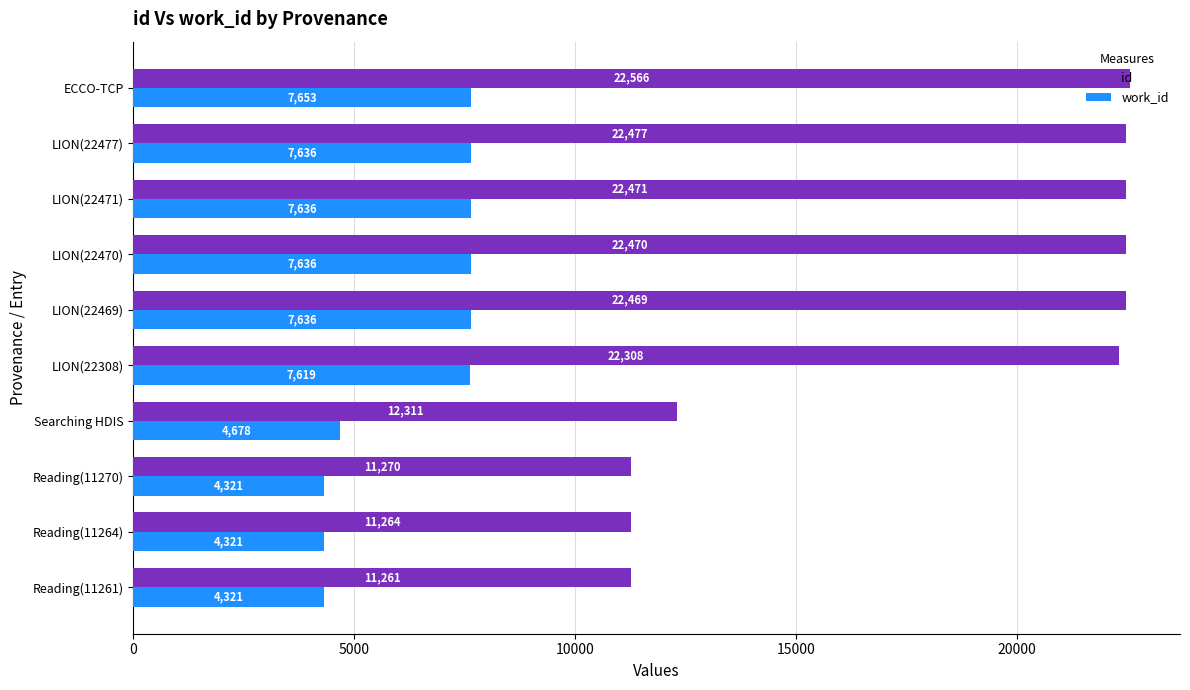

What is the sum of all id values?

180867